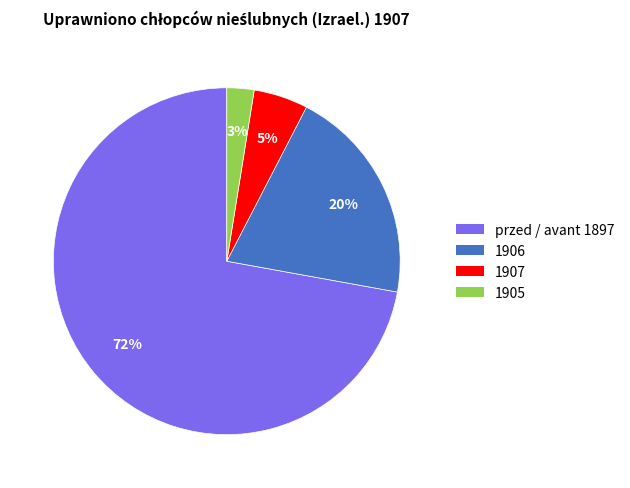

What is the largest slice in the pie chart?

przed / avant 1897